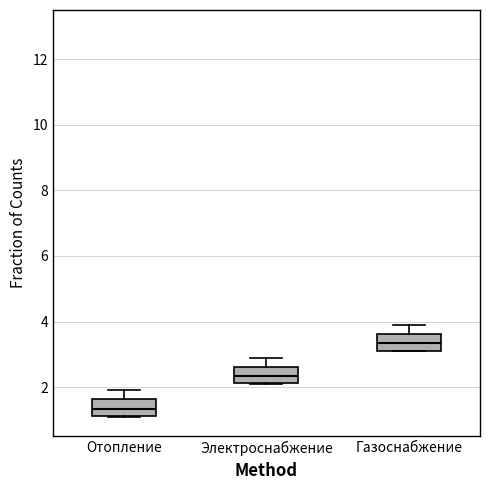

Where does the upper whisker of the box for Газоснабжение end on the y-axis? The values are not printed on the chart, so give them approximately, as read against the axis.

4.0